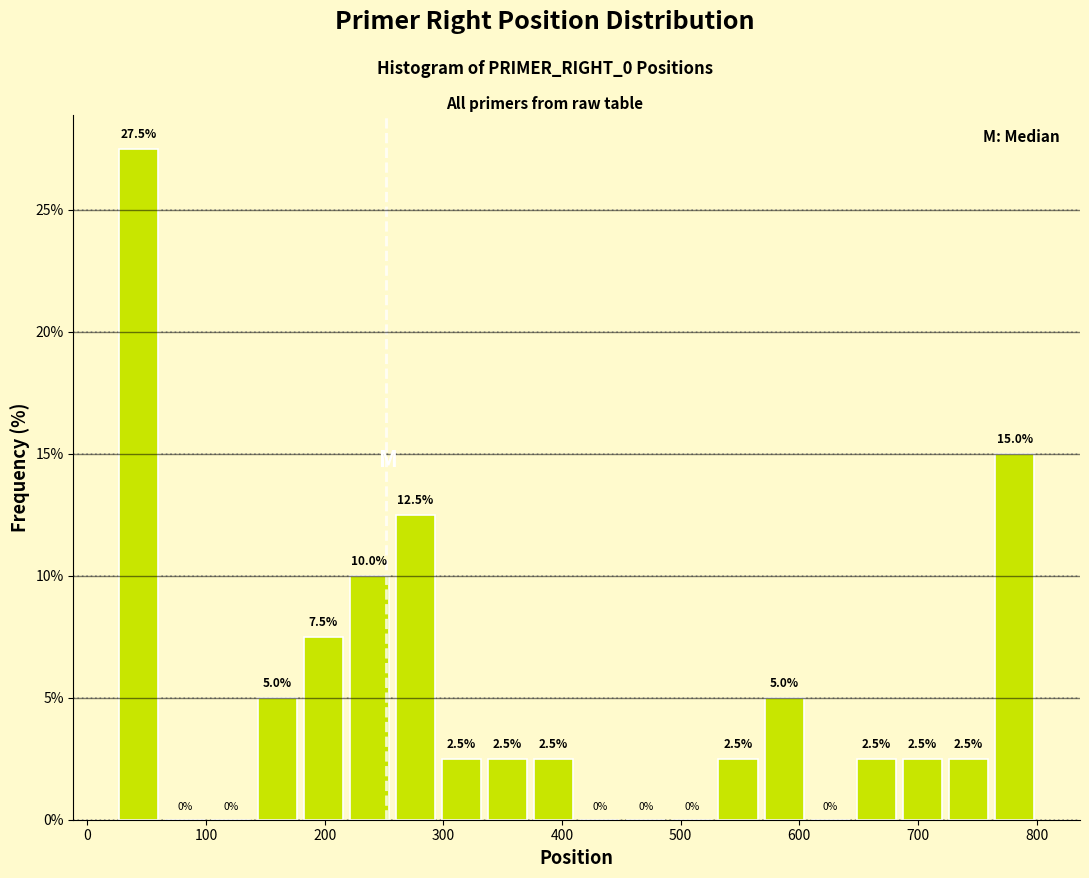

Read against the x-axis, roughly where is the centre of the tallest bar?

40